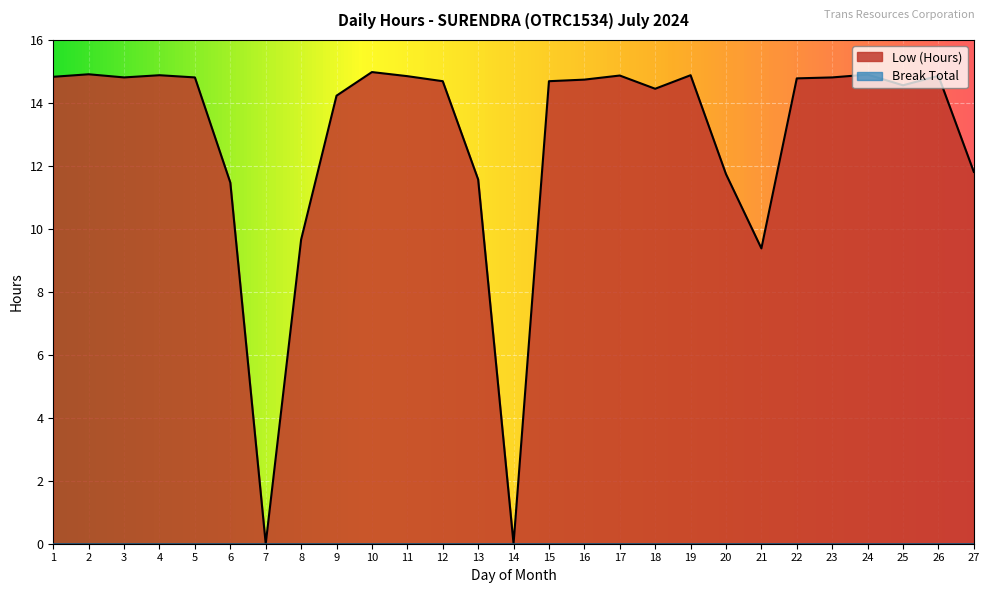

At which label does the data first exceed 14?

1